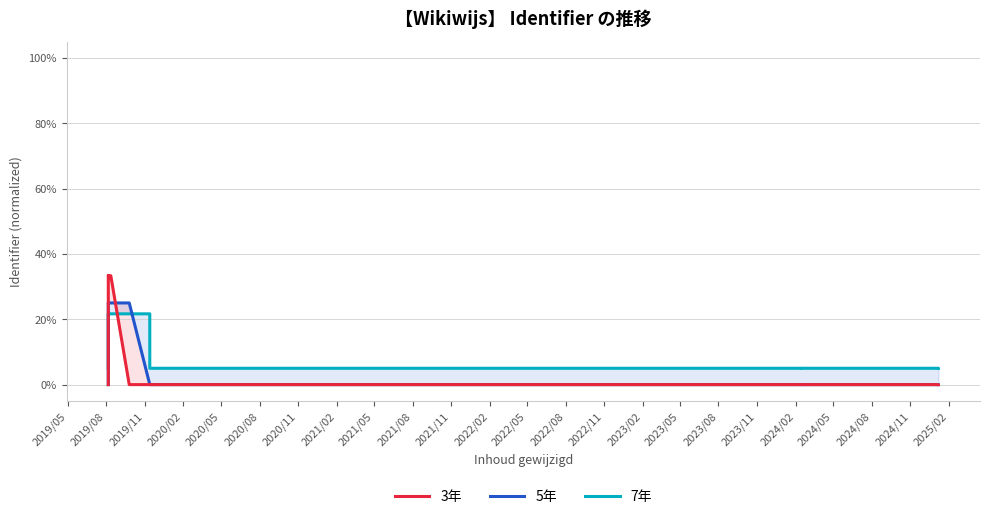

What are all the series names shown in the legend?

3年, 5年, 7年